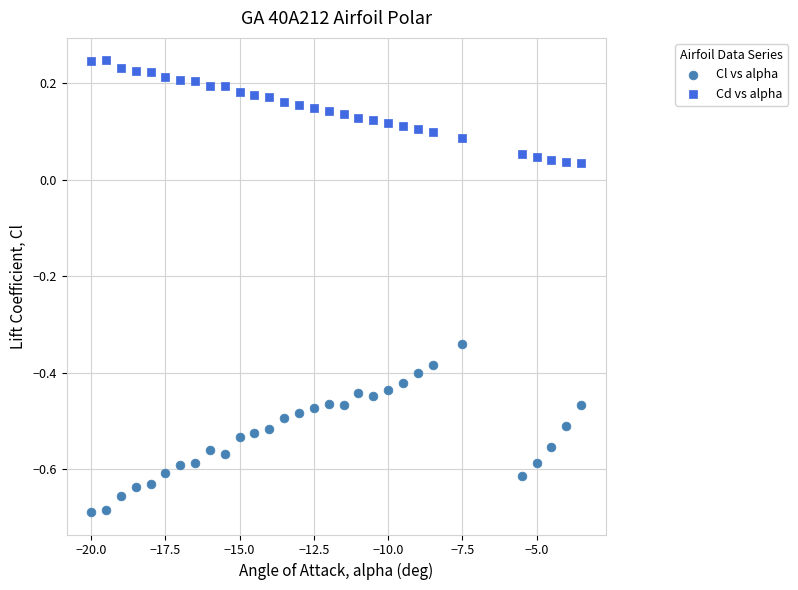

Which series reaches the maximum Y coordinate?

Cd vs alpha